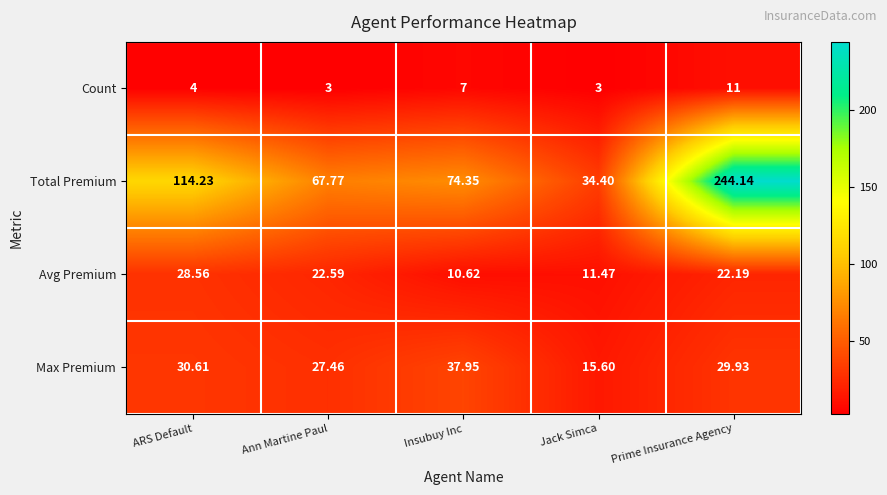

Which series has the largest range (max minus min)?

Total Premium